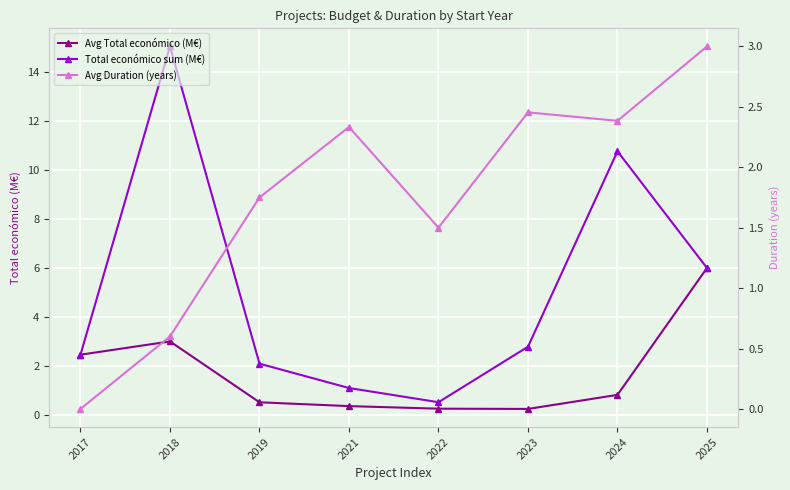

How many intersections are there between Avg Duration (years) and Avg Total económico (M€)?

2